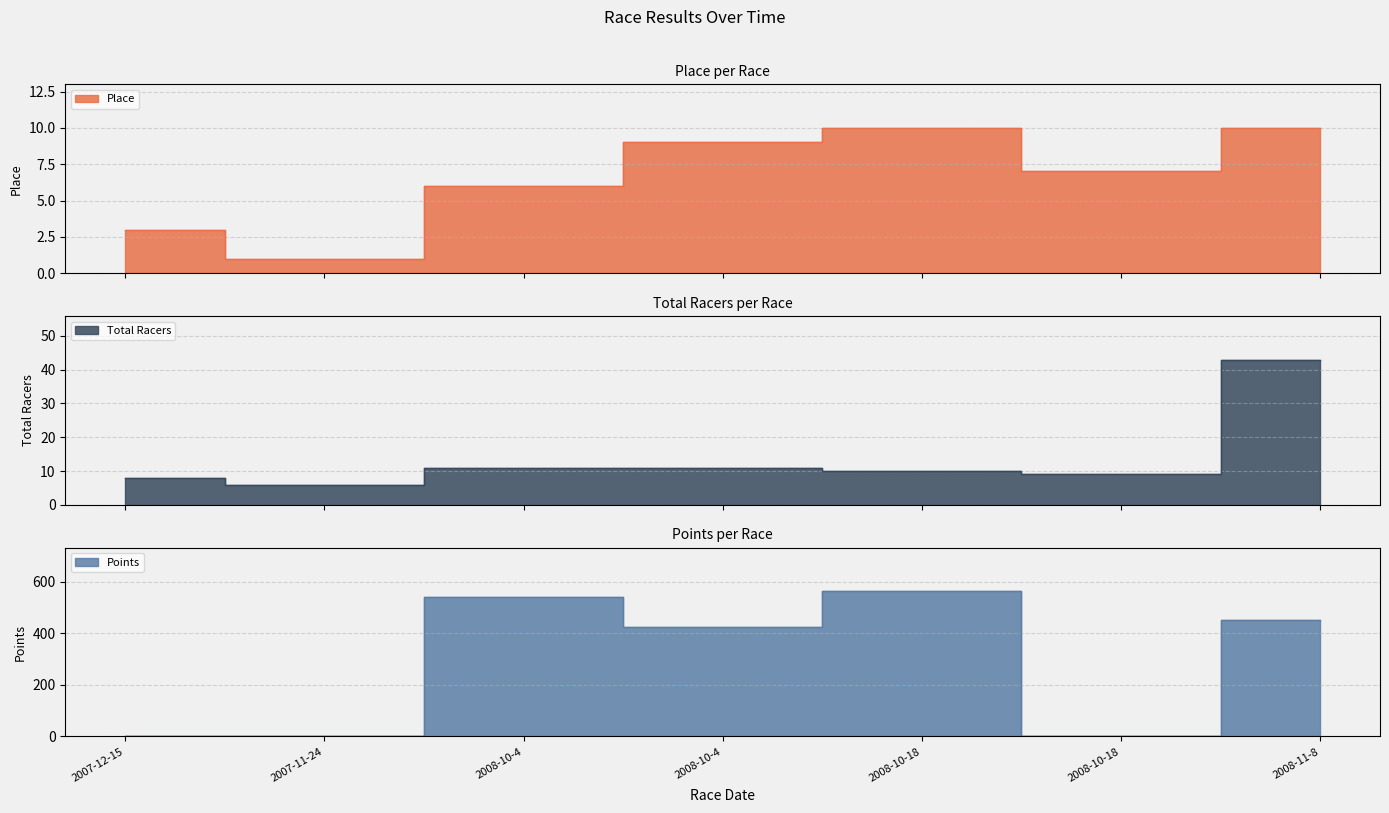

Does the chart have visible grid lines?

Yes